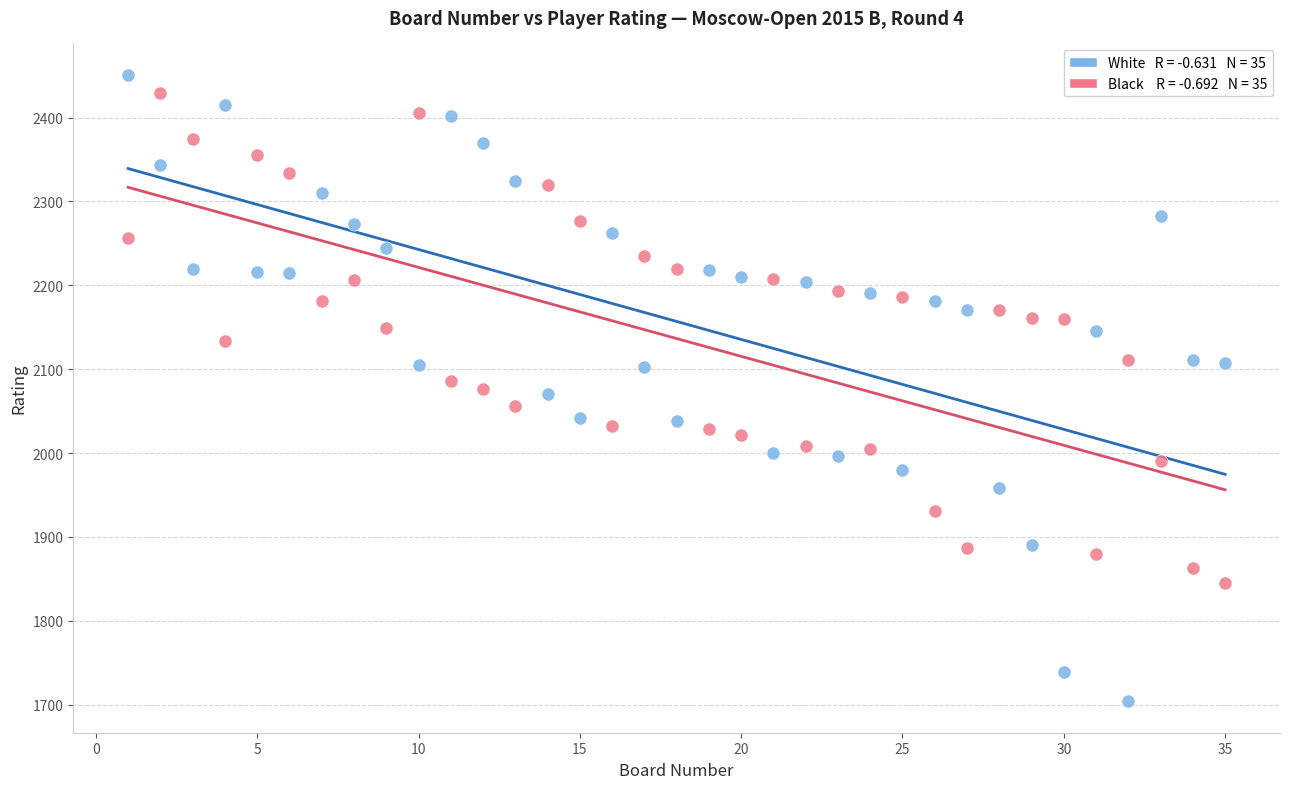

Across all data points, what is the range of X values (max minus min)?

34